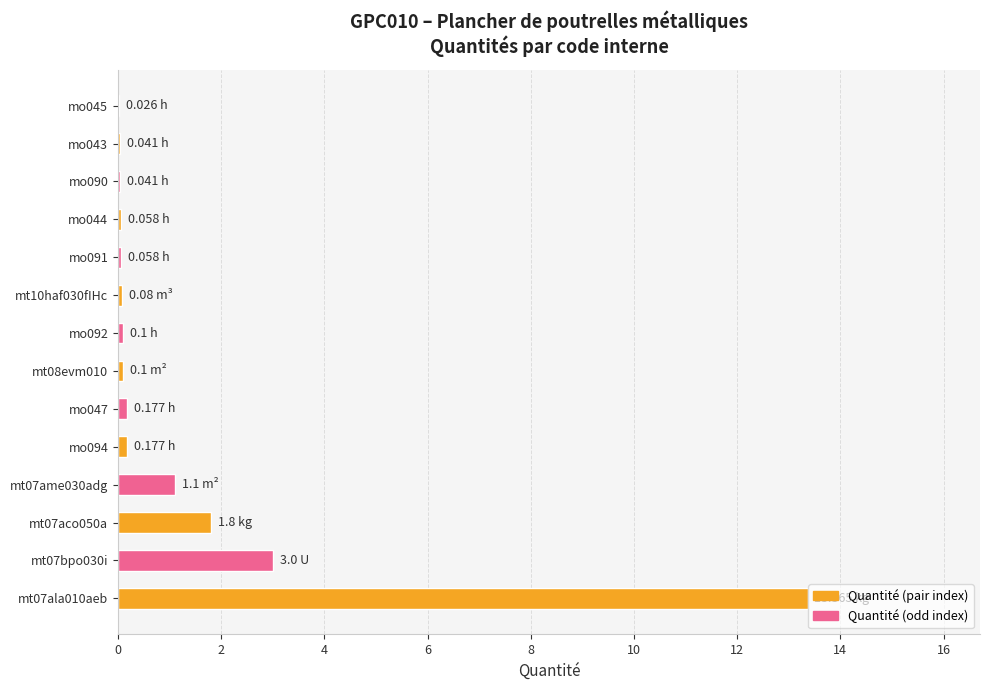

The value at mt07ame030adg is 1.1. True or false?

True